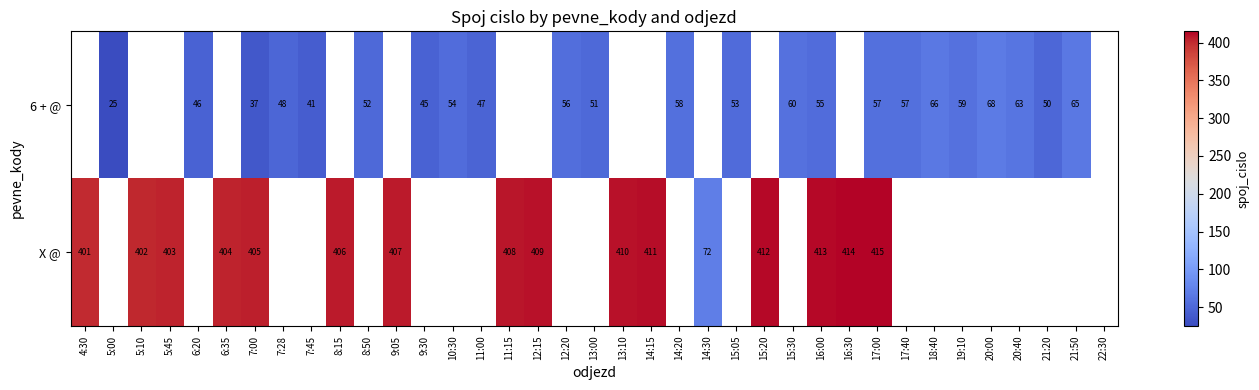

The 6 + @ series shows 32 at 12:20. True or false?

False